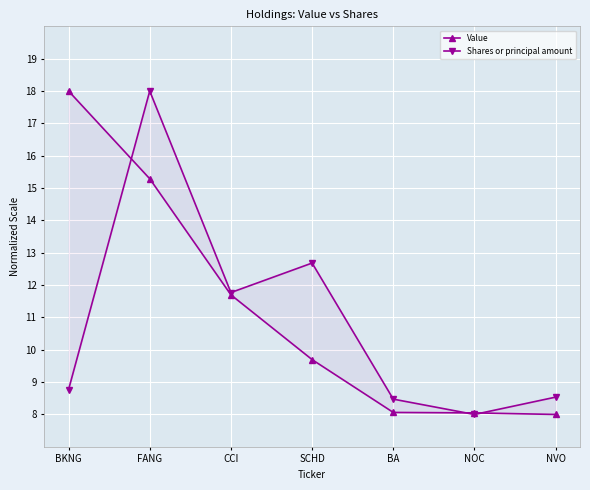

Between NVO and NOC, which is larger?

NOC